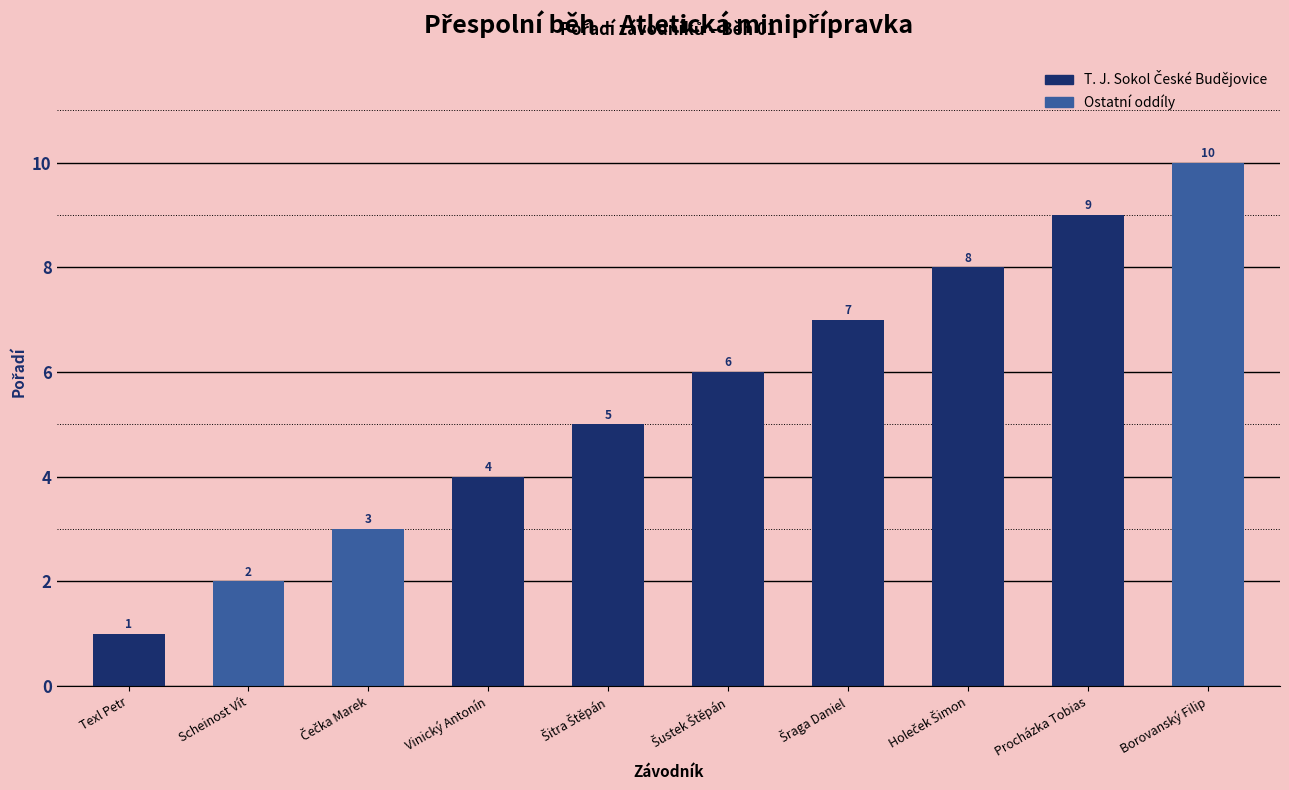

How many distinct data groups are displayed?

1